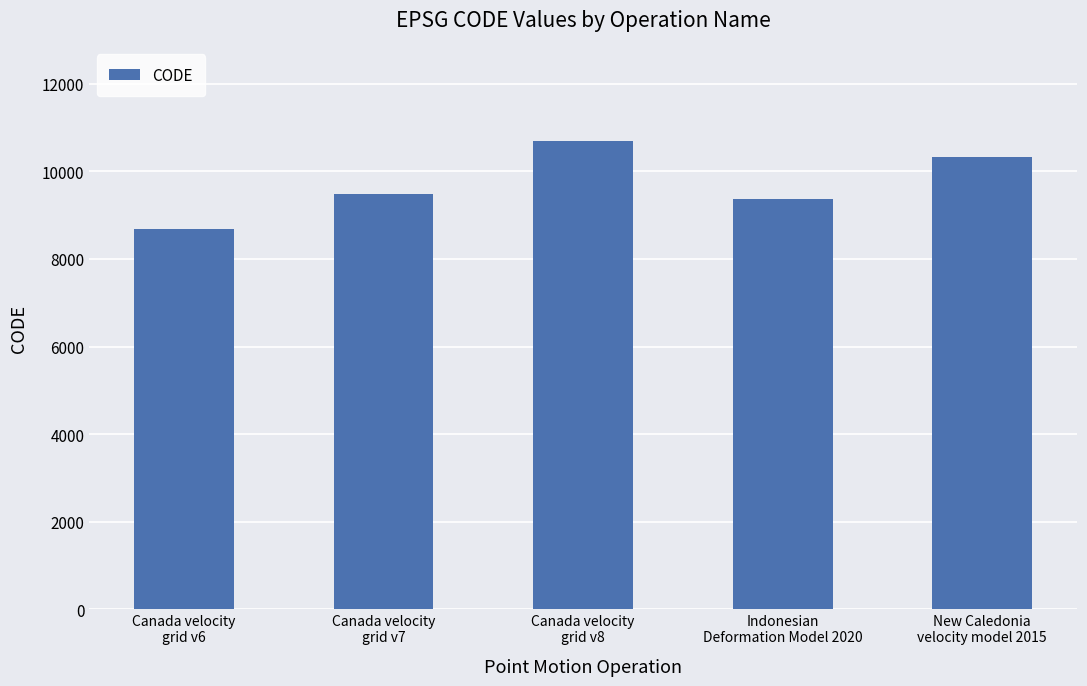

Approximately how many times larger is the value at Canada velocity
grid v8 compared to Canada velocity
grid v7?

1.1